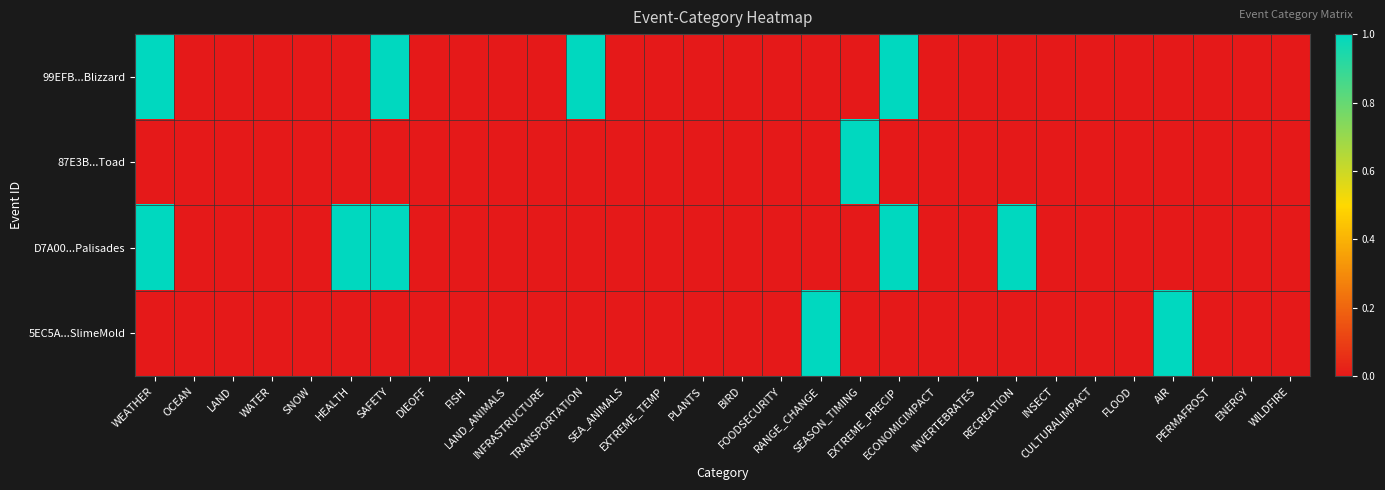

Reading right to left, list all the values displayed in this chart.

99EFB...Blizzard: WILDFIRE=0	ENERGY=0	PERMAFROST=0	AIR=0	FLOOD=0	CULTURALIMPACT=0	INSECT=0	RECREATION=0	INVERTEBRATES=0	ECONOMICIMPACT=0	EXTREME_PRECIP=1	SEASON_TIMING=0	RANGE_CHANGE=0	FOODSECURITY=0	BIRD=0	PLANTS=0	EXTREME_TEMP=0	SEA_ANIMALS=0	TRANSPORTATION=1	INFRASTRUCTURE=0	LAND_ANIMALS=0	FISH=0	DIEOFF=0	SAFETY=1	HEALTH=0	SNOW=0	WATER=0	LAND=0	OCEAN=0	WEATHER=1
87E3B...Toad: WILDFIRE=0	ENERGY=0	PERMAFROST=0	AIR=0	FLOOD=0	CULTURALIMPACT=0	INSECT=0	RECREATION=0	INVERTEBRATES=0	ECONOMICIMPACT=0	EXTREME_PRECIP=0	SEASON_TIMING=1	RANGE_CHANGE=0	FOODSECURITY=0	BIRD=0	PLANTS=0	EXTREME_TEMP=0	SEA_ANIMALS=0	TRANSPORTATION=0	INFRASTRUCTURE=0	LAND_ANIMALS=0	FISH=0	DIEOFF=0	SAFETY=0	HEALTH=0	SNOW=0	WATER=0	LAND=0	OCEAN=0	WEATHER=0
D7A00...Palisades: WILDFIRE=0	ENERGY=0	PERMAFROST=0	AIR=0	FLOOD=0	CULTURALIMPACT=0	INSECT=0	RECREATION=1	INVERTEBRATES=0	ECONOMICIMPACT=0	EXTREME_PRECIP=1	SEASON_TIMING=0	RANGE_CHANGE=0	FOODSECURITY=0	BIRD=0	PLANTS=0	EXTREME_TEMP=0	SEA_ANIMALS=0	TRANSPORTATION=0	INFRASTRUCTURE=0	LAND_ANIMALS=0	FISH=0	DIEOFF=0	SAFETY=1	HEALTH=1	SNOW=0	WATER=0	LAND=0	OCEAN=0	WEATHER=1
5EC5A...SlimeMold: WILDFIRE=0	ENERGY=0	PERMAFROST=0	AIR=1	FLOOD=0	CULTURALIMPACT=0	INSECT=0	RECREATION=0	INVERTEBRATES=0	ECONOMICIMPACT=0	EXTREME_PRECIP=0	SEASON_TIMING=0	RANGE_CHANGE=1	FOODSECURITY=0	BIRD=0	PLANTS=0	EXTREME_TEMP=0	SEA_ANIMALS=0	TRANSPORTATION=0	INFRASTRUCTURE=0	LAND_ANIMALS=0	FISH=0	DIEOFF=0	SAFETY=0	HEALTH=0	SNOW=0	WATER=0	LAND=0	OCEAN=0	WEATHER=0